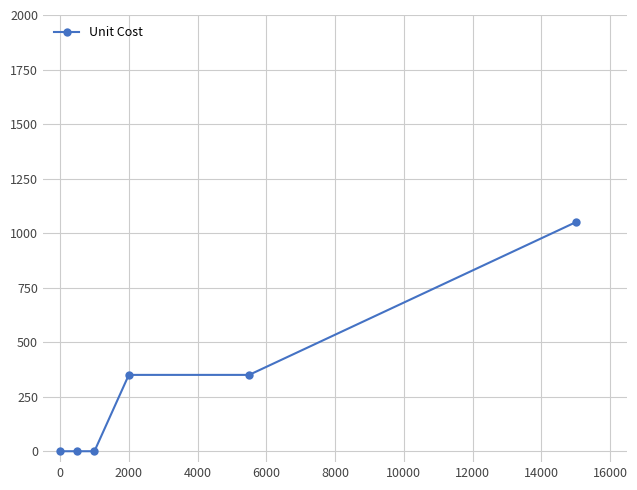

What is the average value?

292